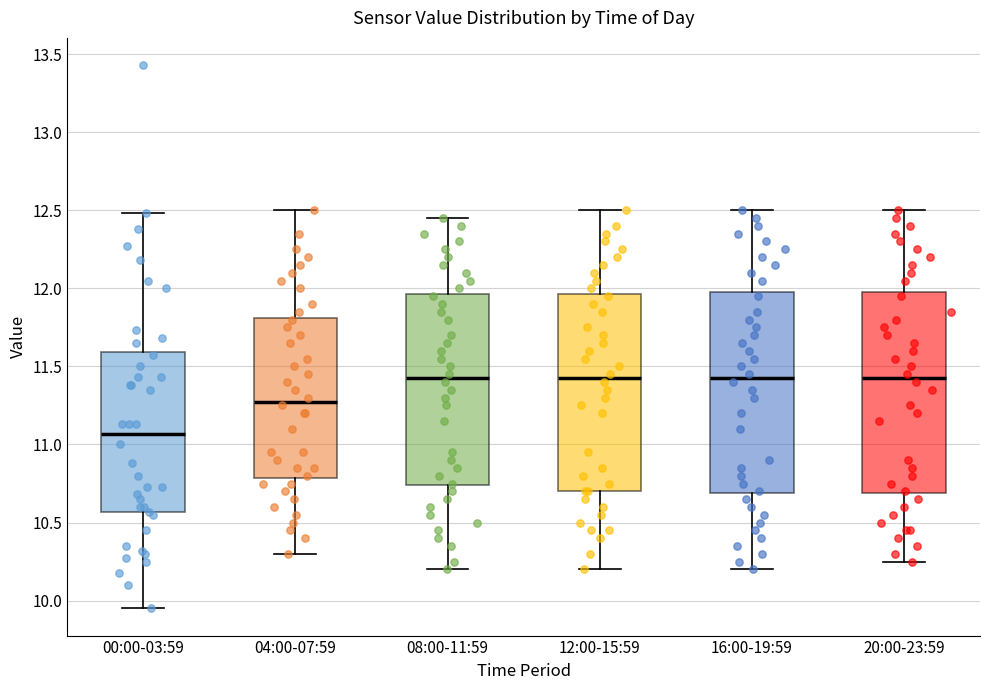

Where is the lower edge of the box for 00:00-03:59 on the y-axis? The values are not printed on the chart, so give them approximately, as read against the axis.

10.55